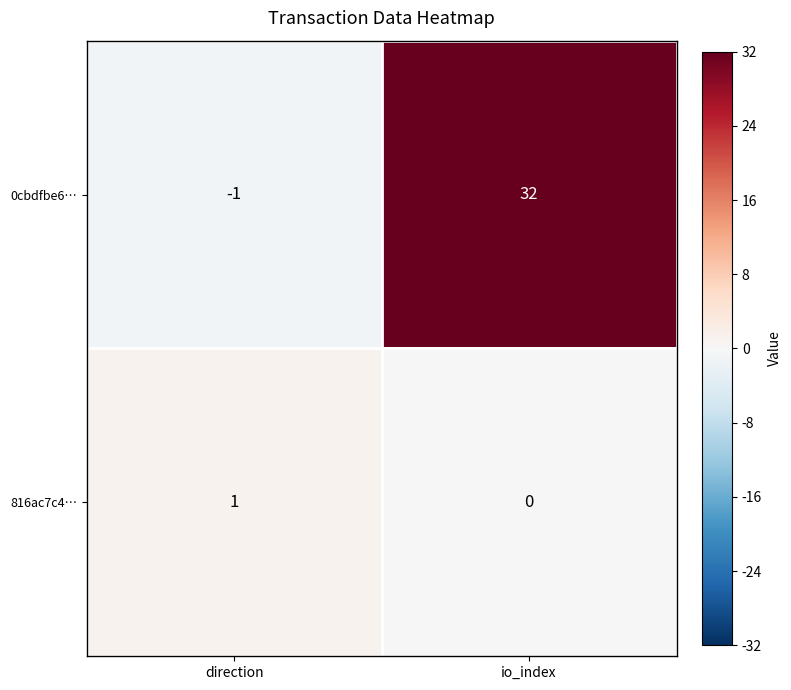

What is the sum of all 0cbdfbe6… values?

31